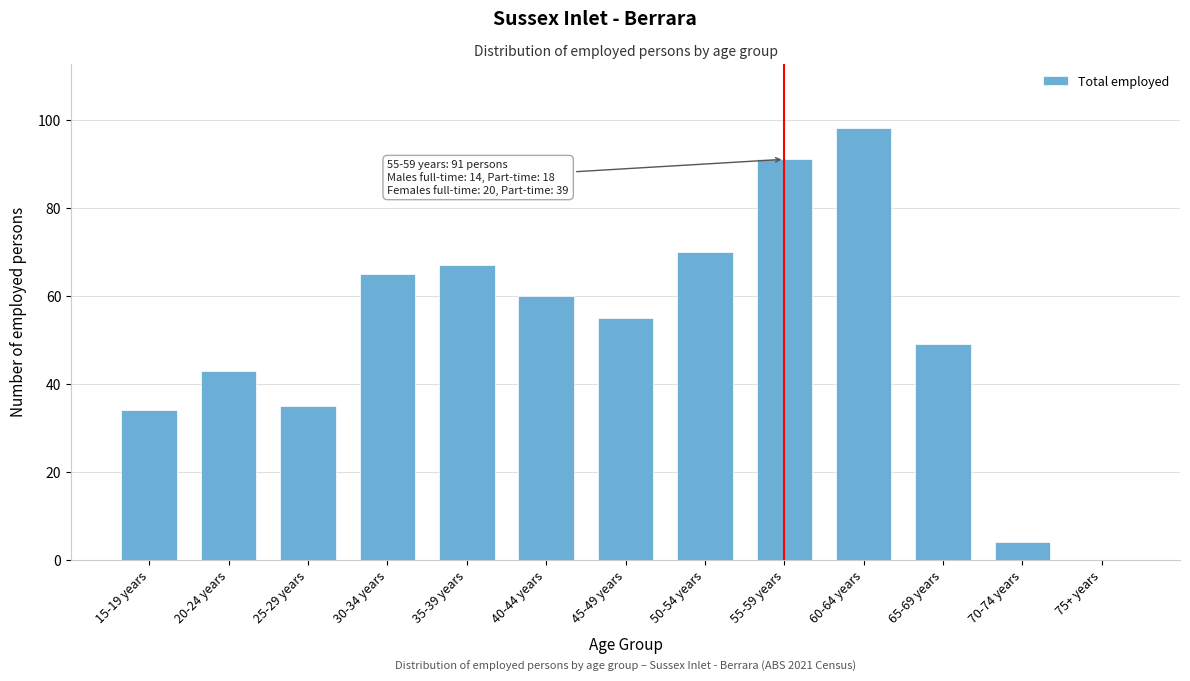

Reading right to left, transcribe all the data shown in this chart.

75+ years=0	70-74 years=4	65-69 years=49	60-64 years=98	55-59 years=91	50-54 years=70	45-49 years=55	40-44 years=60	35-39 years=67	30-34 years=65	25-29 years=35	20-24 years=43	15-19 years=34